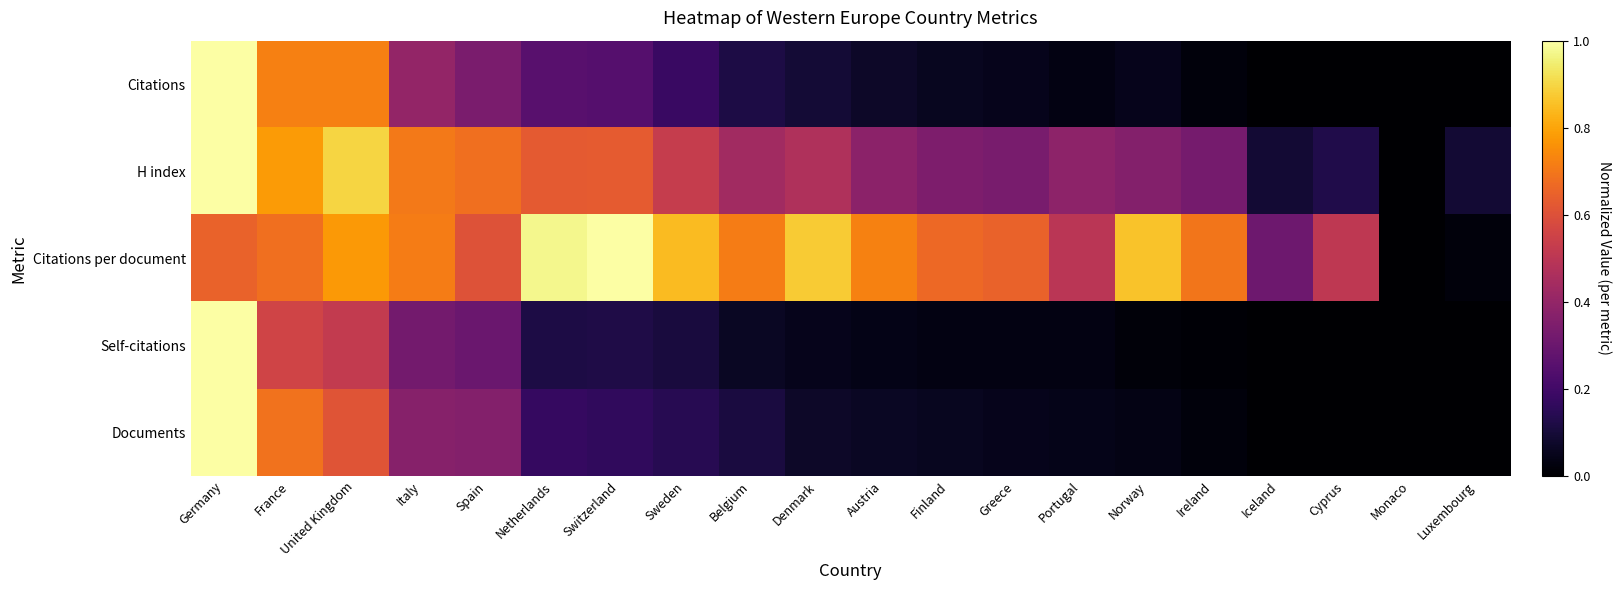

How many data points does each series have?

20